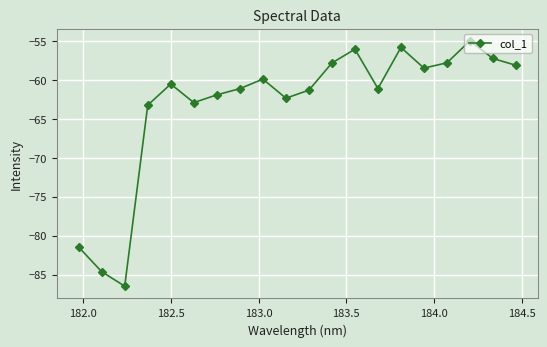

True or false: the data has more than 1 interior local peaks.

True